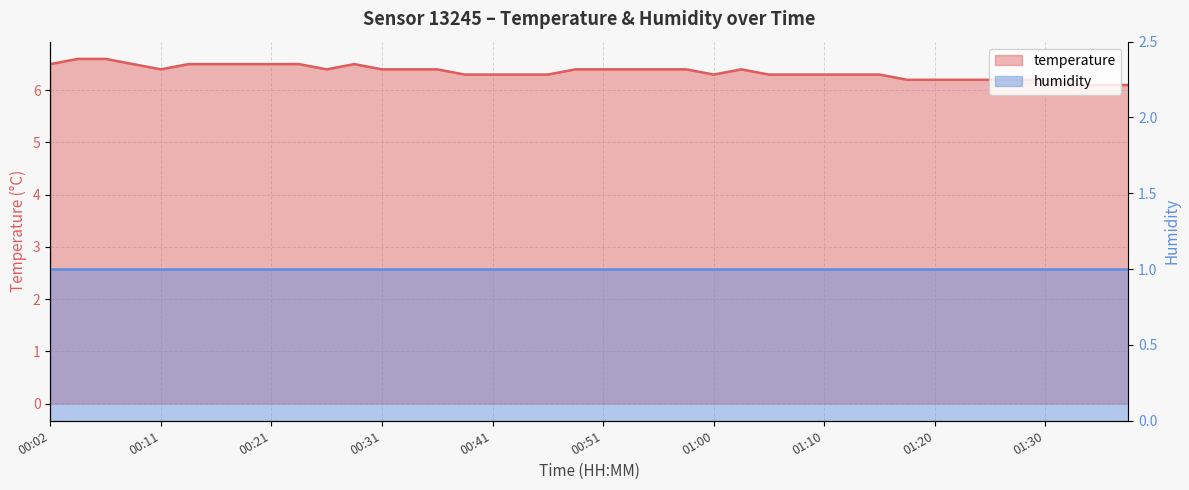

What is the value of the 11th point from the left?

6.4